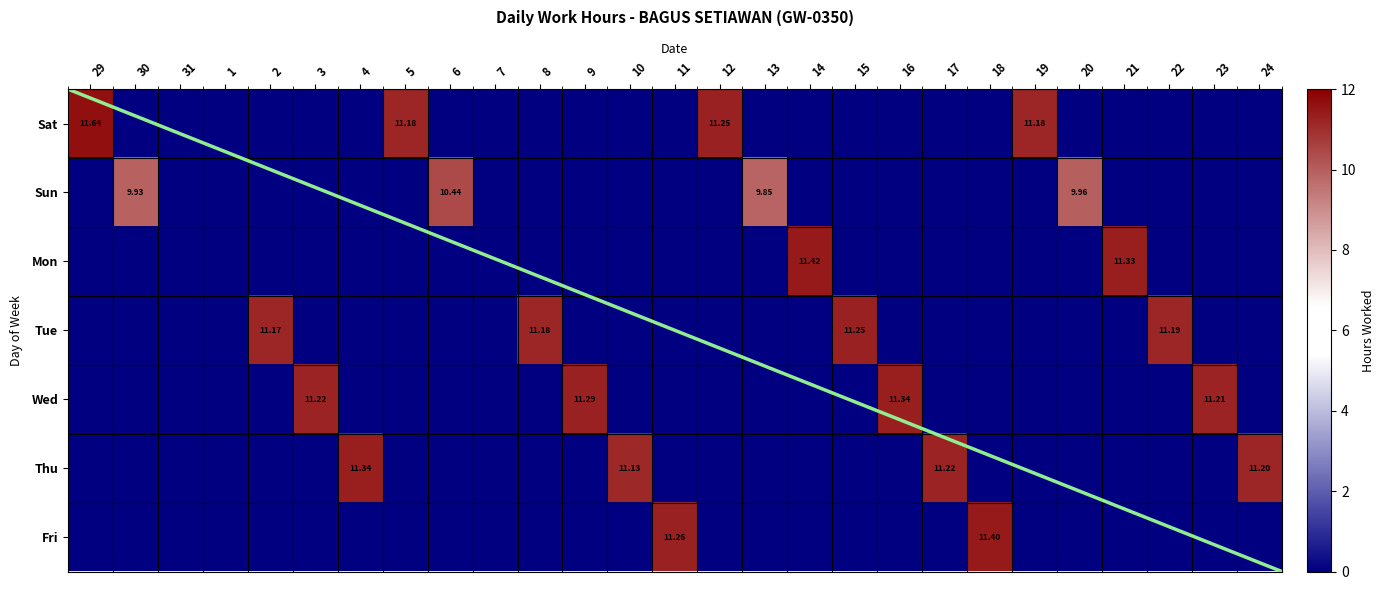

Is the value of Wed at 9 greater than the value of Mon at 21?

No